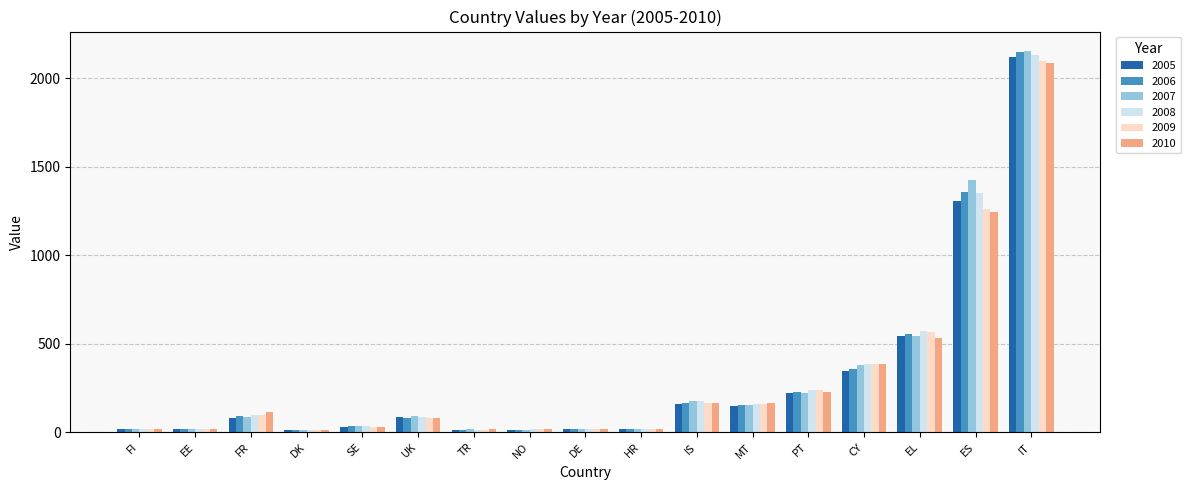

The 2009 series shows 1259.3 at ES. True or false?

True